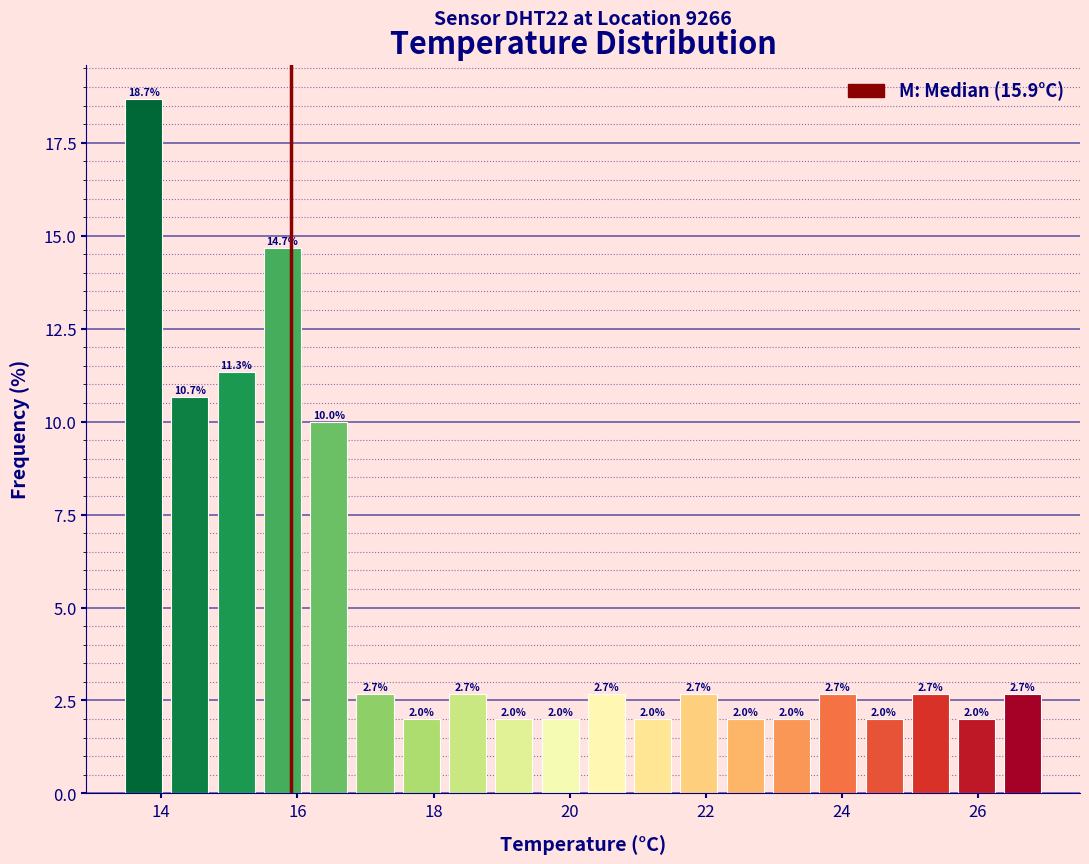

Around what value on the x-axis is the tallest bar? Give the approximate position of its centre, as read against the axis.

13.8